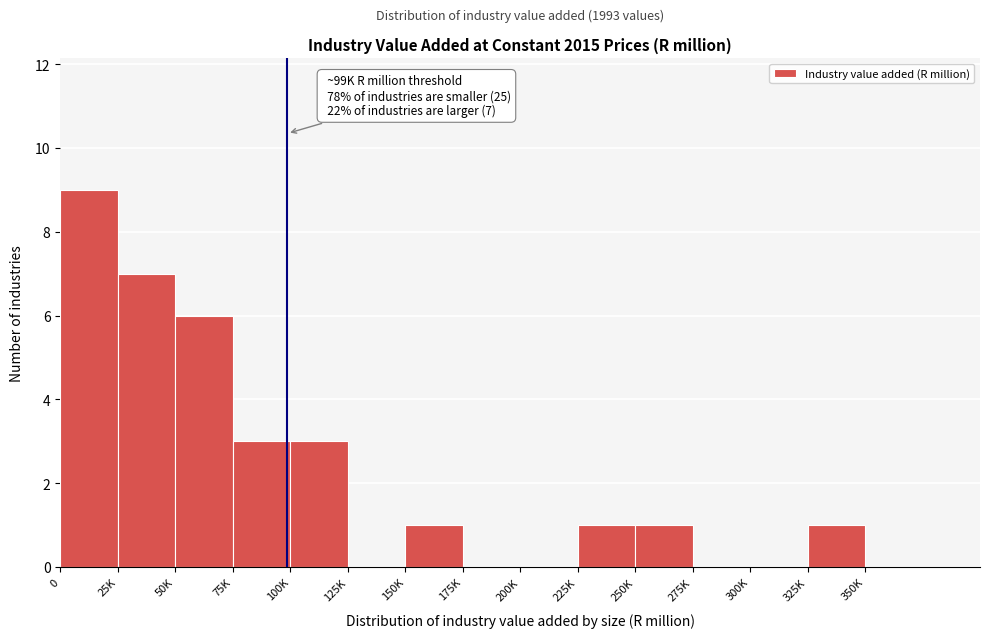

Reading left to right, extract all data points from this chart.

0=9	25K=7	50K=6	75K=3	100K=3	125K=0	150K=1	175K=0	200K=0	225K=1	250K=1	275K=0	300K=0	325K=1	350K=0